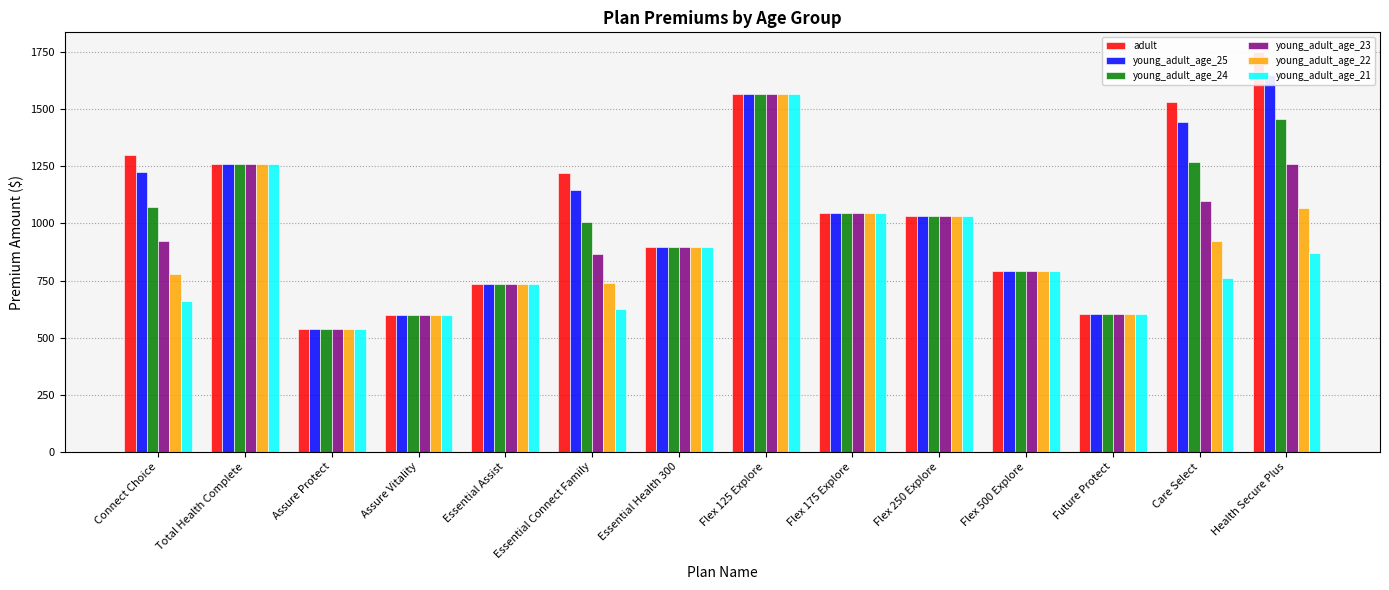

How many bars are there in total?

84